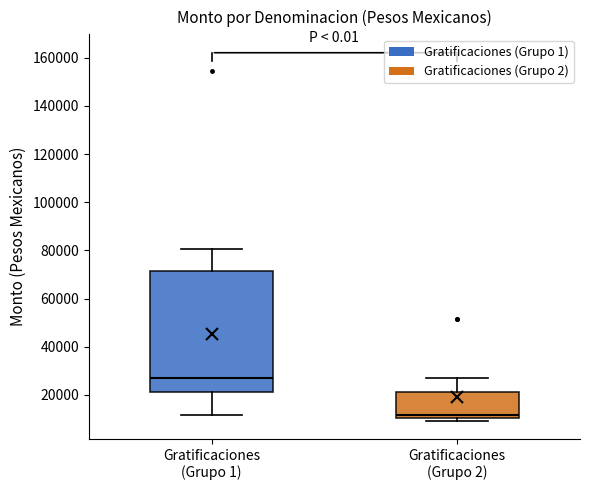

Reading left to right, transcribe this box plot: for each box, give where its median line is, the range the box spans, and where its two whiskers end, as read against the y-axis. The values are not printed on the chart, so give them approximately, as read against the axis.

Gratificaciones (Grupo 1): median 28000, box 22000 to 72000, whiskers 12000 to 80000
Gratificaciones (Grupo 2): median 12000, box 10000 to 22000, whiskers 10000 (just below the box's lower edge) to 28000